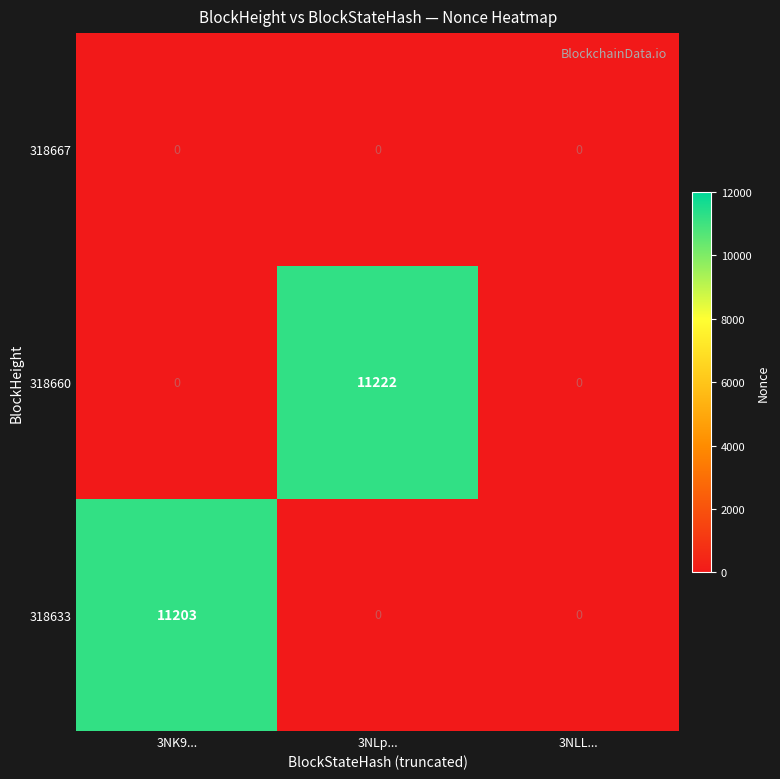

What is the difference between the highest and lowest values at 3NK9...?

11203